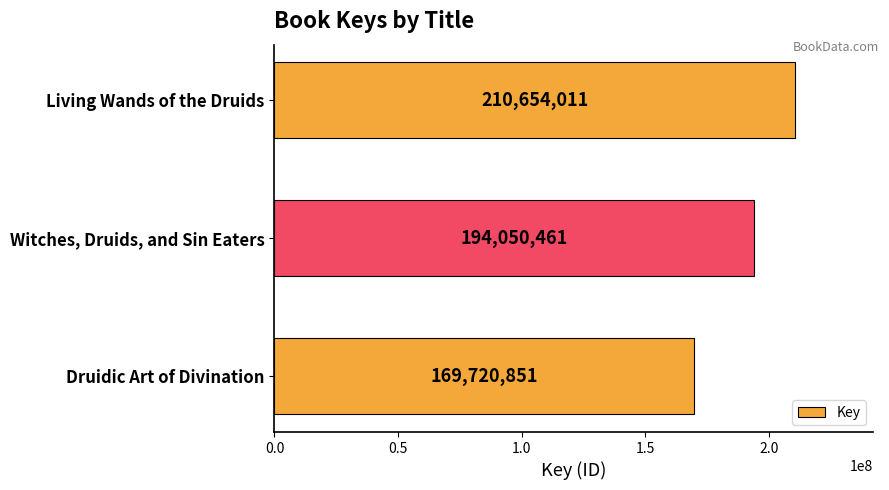

Reading top to bottom, list all the values displayed in this chart.

210654011	194050461	169720851